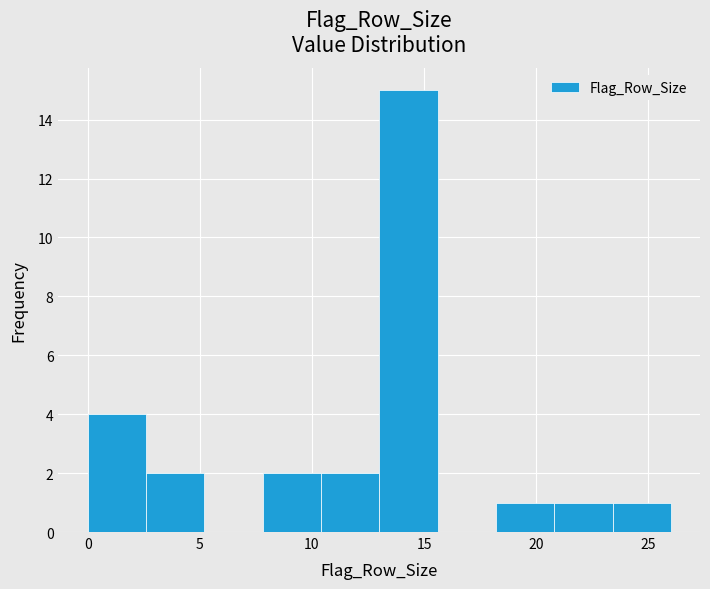

Reading left to right, list every bar in this chart as the range it spans on the x-axis followed by its height. Neither the bar edges nor the heights are printed on the chart, so give them approximately, as read against the axes.

0.0 to 2.6: 4
2.6 to 5.2: 2
5.2 to 7.8: 0
7.8 to 10.4: 2
10.4 to 13.0: 2
13.0 to 15.6: 15
15.6 to 18.2: 0
18.2 to 20.8: 1
20.8 to 23.4: 1
23.4 to 26.0: 1